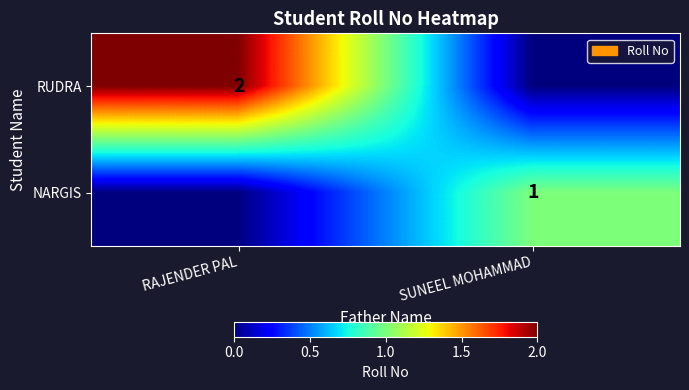

The NARGIS series shows 1 at SUNEEL MOHAMMAD. True or false?

True